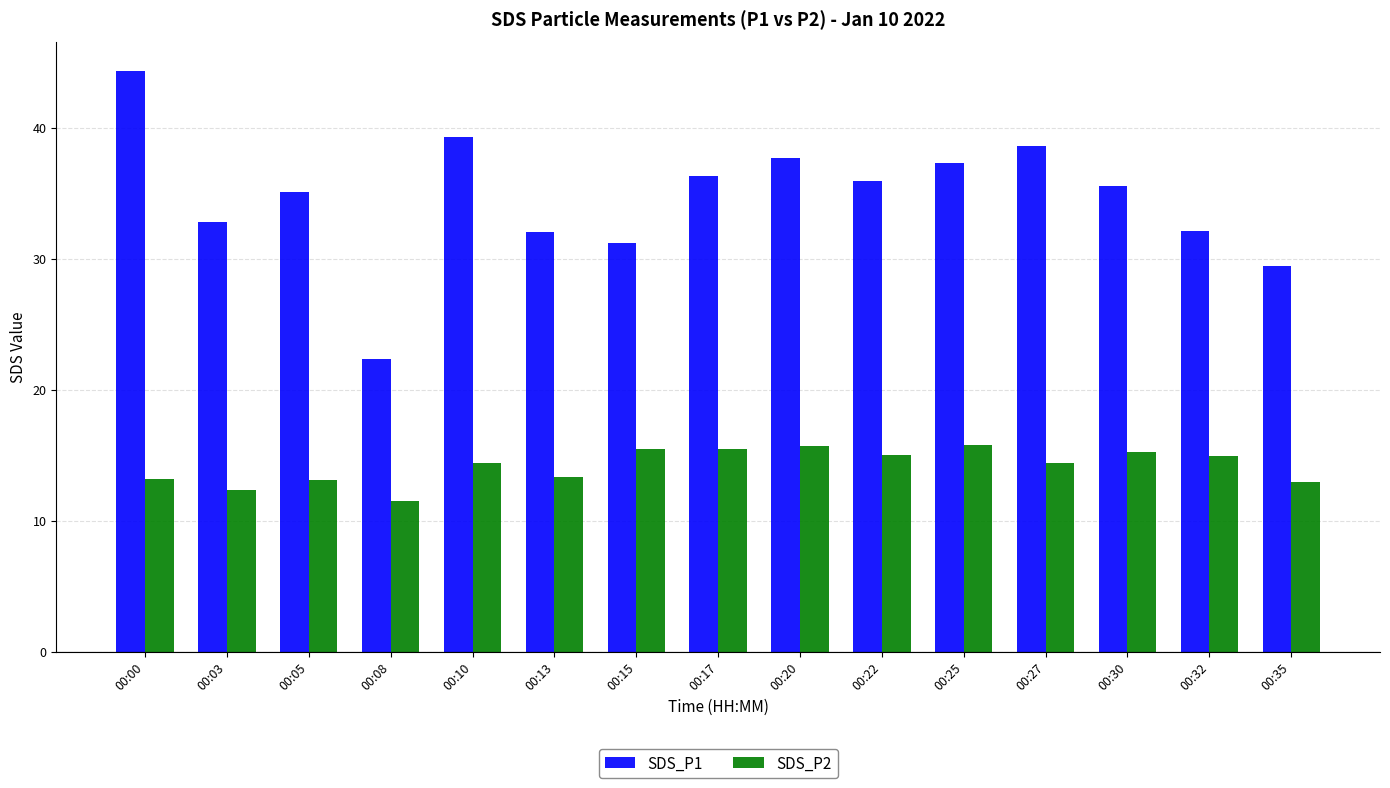

List the series in order of their peak value, lowest first.

SDS_P2, SDS_P1